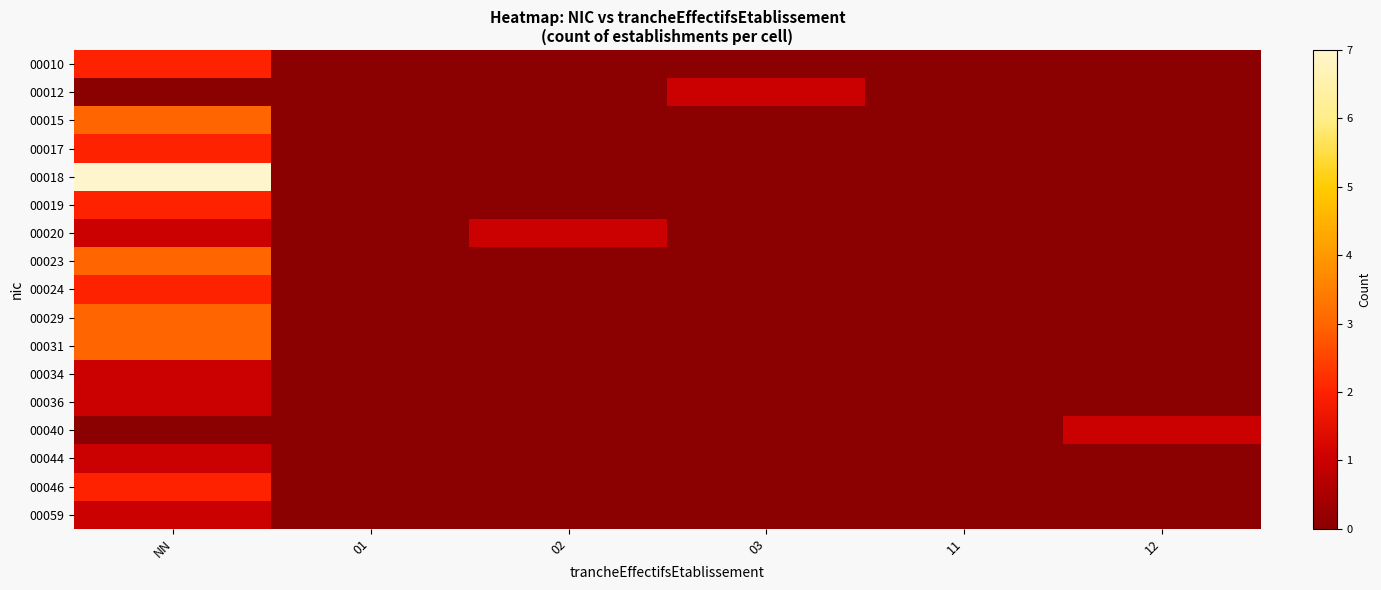

Which series has the largest total across all categories?

00018